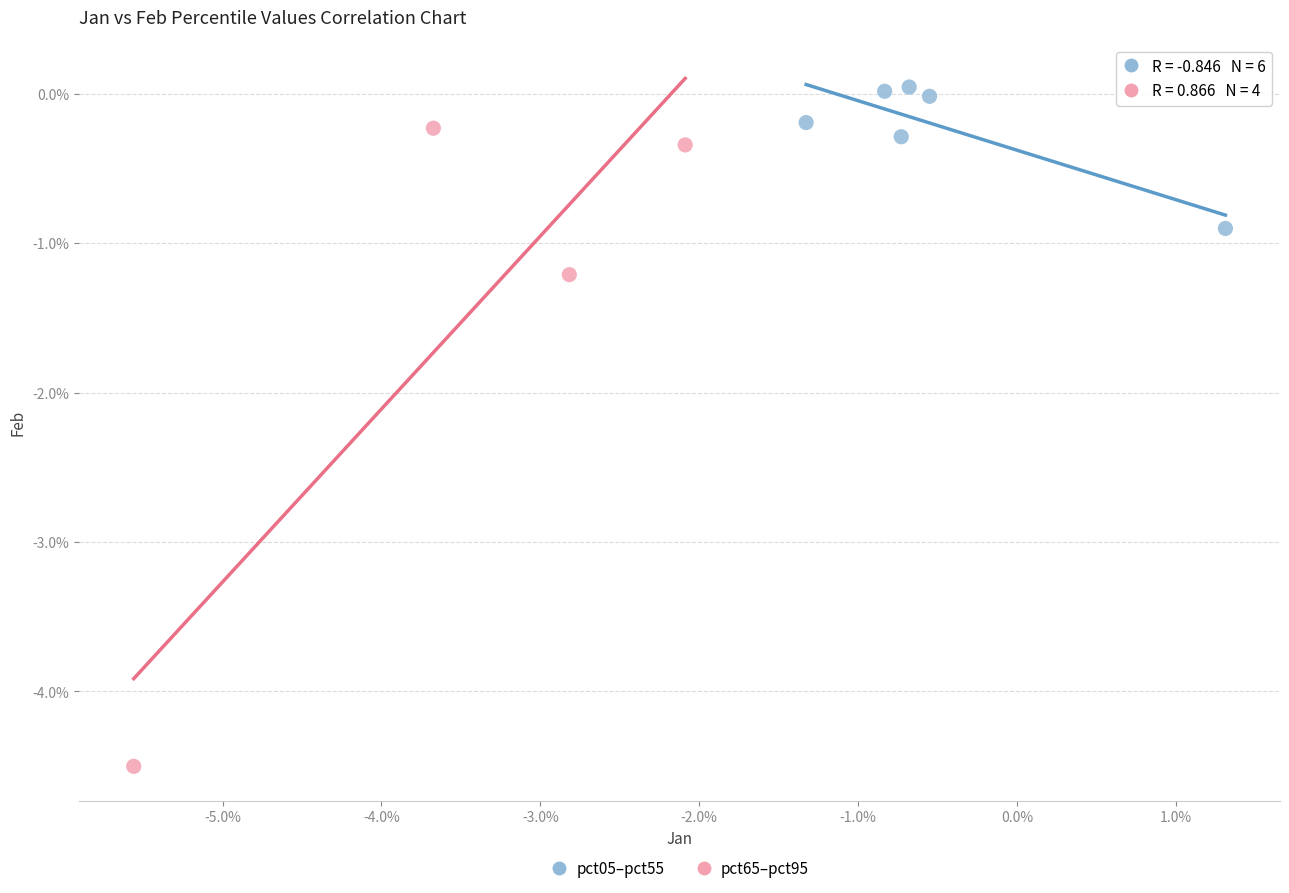

What are all the series names shown in the legend?

pct05–pct55, pct65–pct95